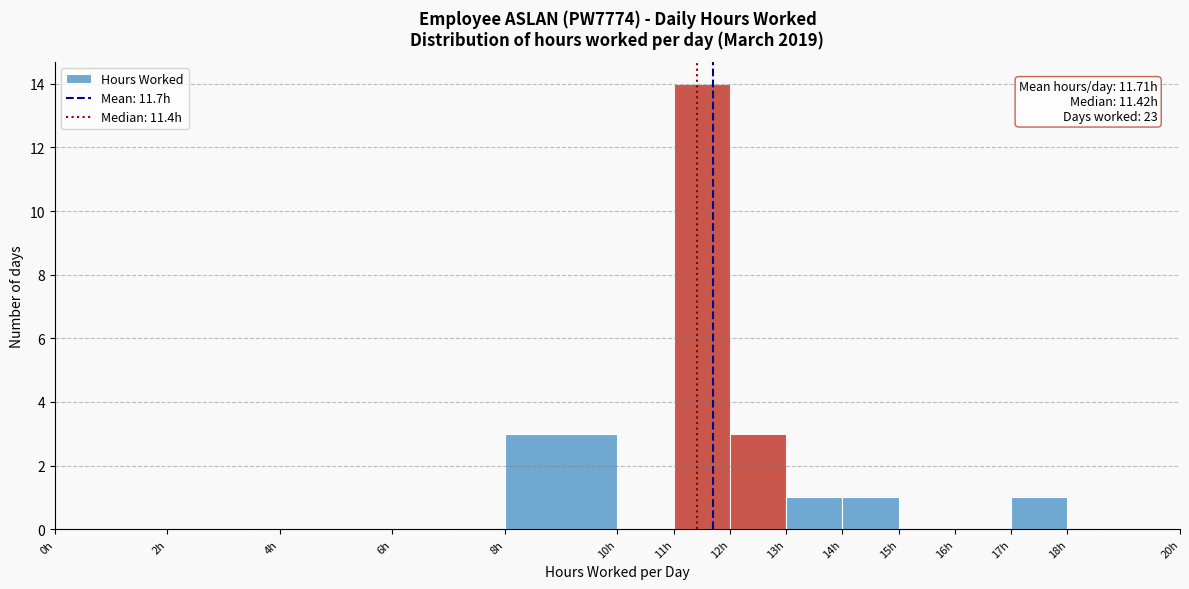

Which range on the x-axis has the tallest bar?

11 to 12